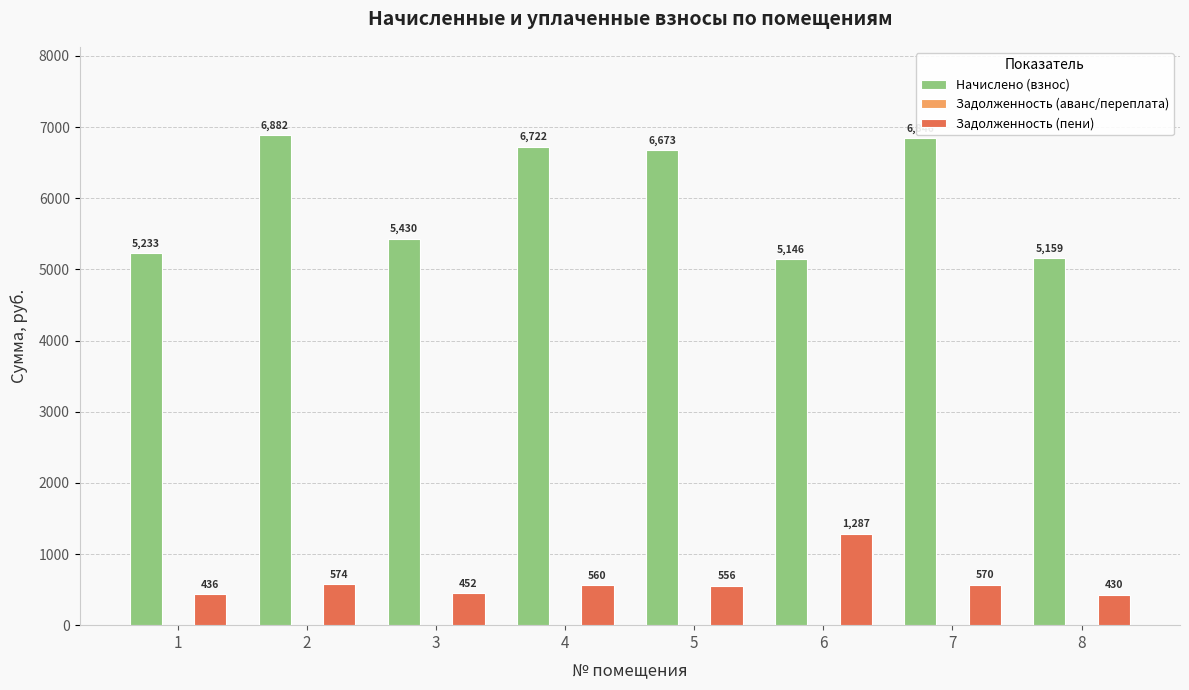

Which series changed the most between 1 and 6?

Задолженность (пени)